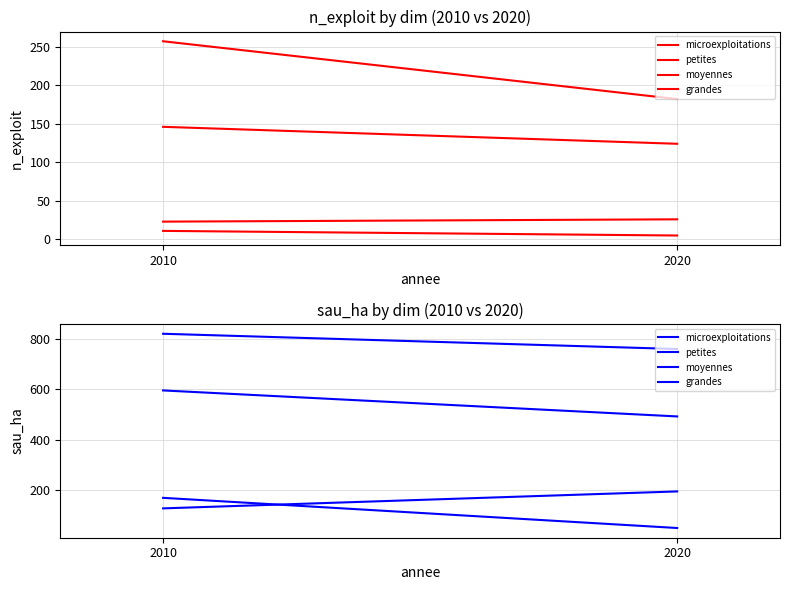

Between 2010 and 2020, which series saw the biggest shift?

grandes